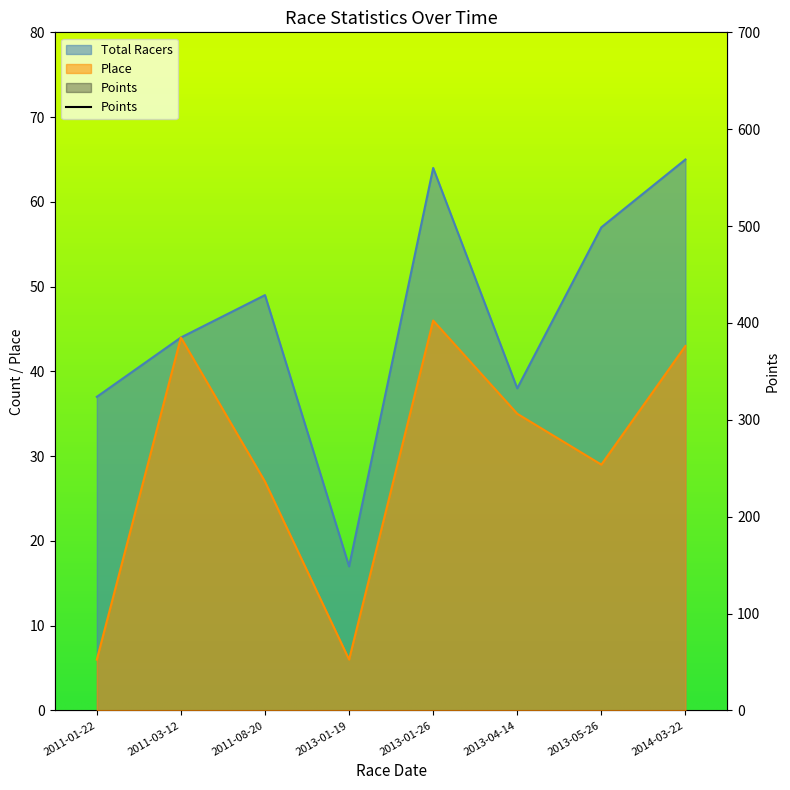

At how many categories does at least one series exceed 483?

1